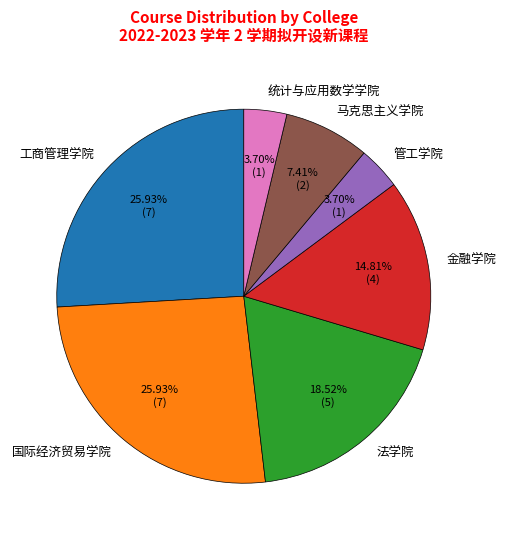

To the nearest percent, what is the combined percentage of 国际经济贸易学院 and 统计与应用数学学院?

30%